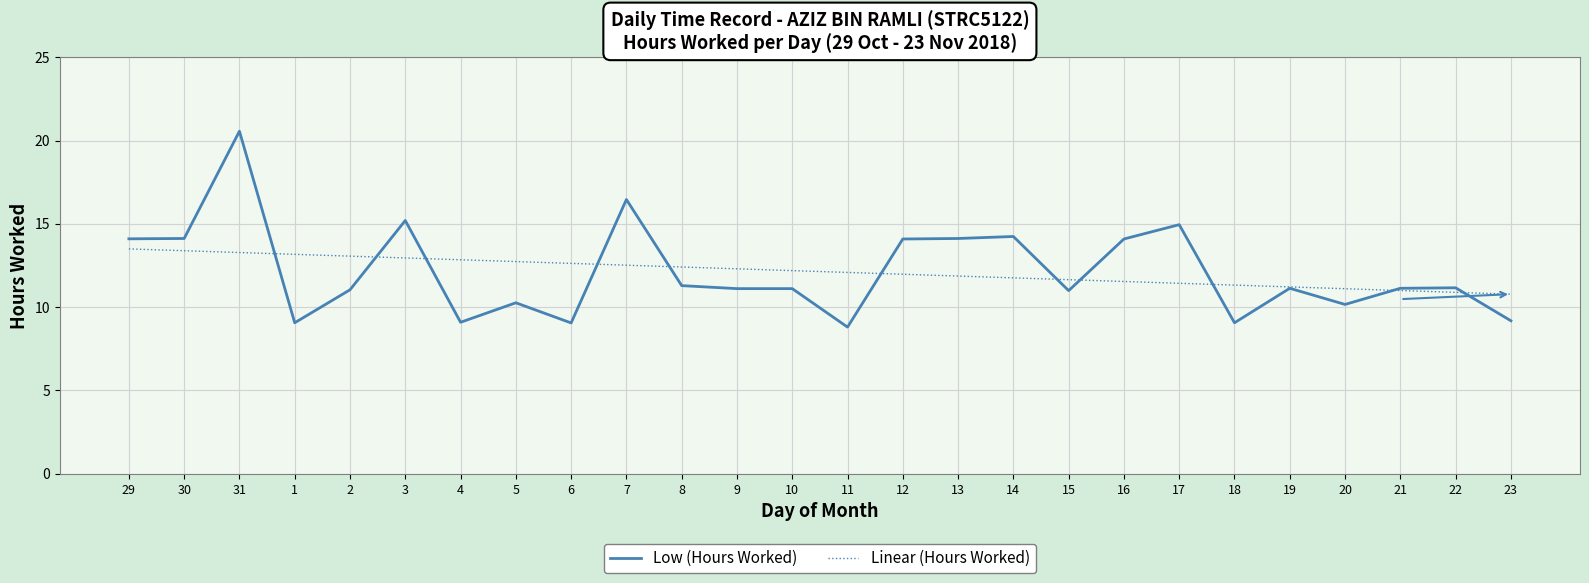

What are all the series names shown in the legend?

Low (Hours Worked), Linear (Hours Worked)